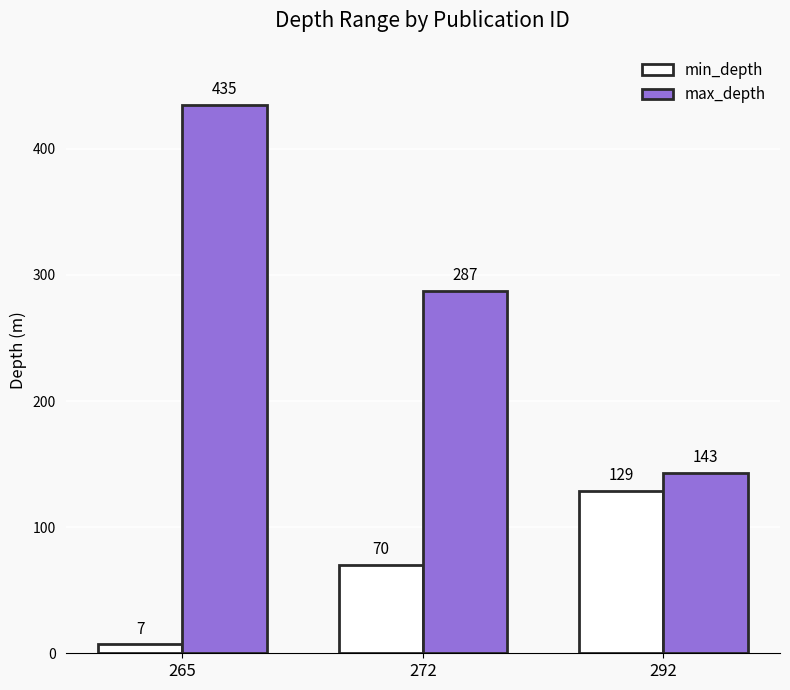

What is the difference between the second highest and minimum values in the max_depth series?

144